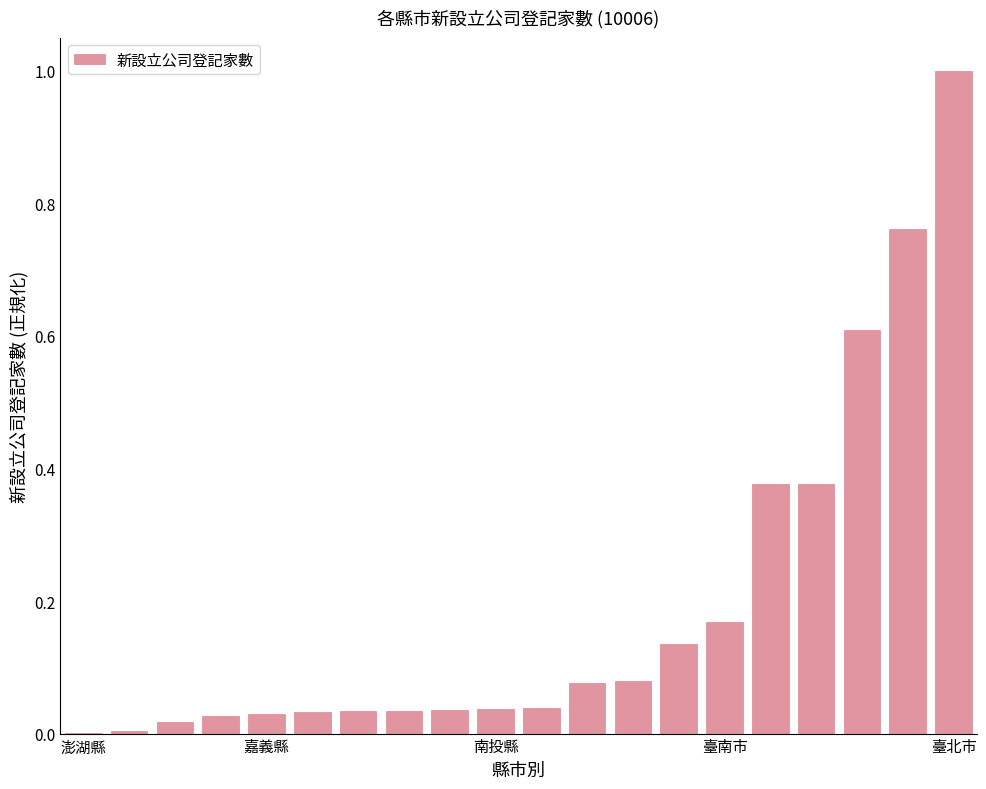

Does the chart contain stacked bars?

No